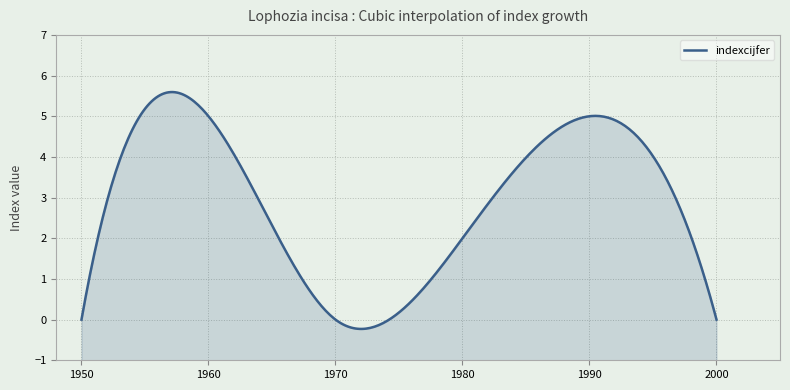

True or false: the data shows 0 at 1970.

True